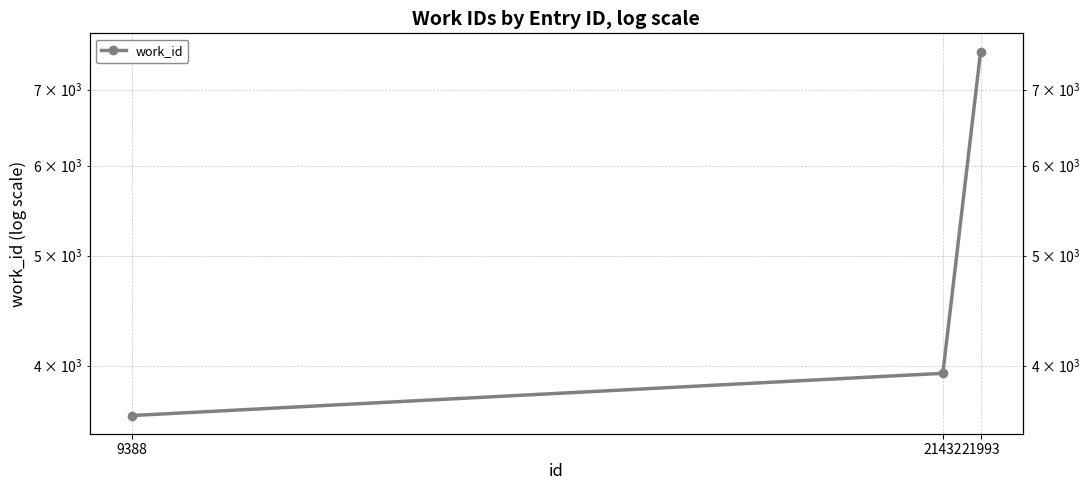

Is it true that the value at 9388 is 2367?

False